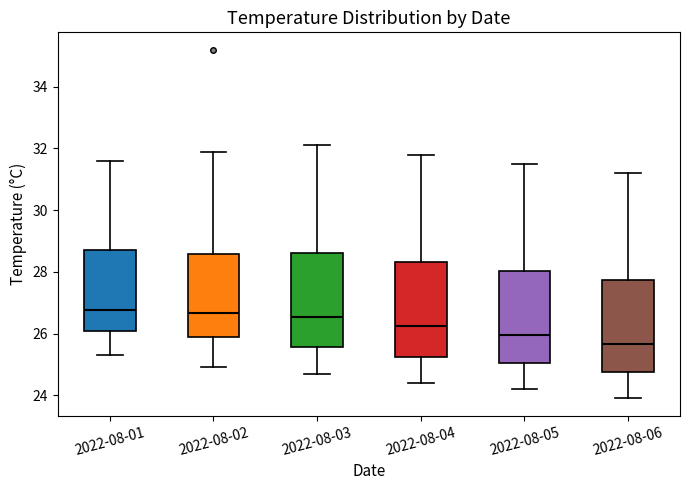

Reading left to right, transcribe this box plot: for each box, give where its median line is, the range the box spans, and where its two whiskers end, as read against the y-axis. The values are not printed on the chart, so give them approximately, as read against the axis.

2022-08-01: median 26.8, box 26.0 to 28.8, whiskers 25.4 to 31.6
2022-08-02: median 26.6, box 26.0 to 28.6, whiskers 25.0 to 32.0
2022-08-03: median 26.6, box 25.6 to 28.6, whiskers 24.8 to 32.2
2022-08-04: median 26.2, box 25.2 to 28.4, whiskers 24.4 to 31.8
2022-08-05: median 26.0, box 25.0 to 28.0, whiskers 24.2 to 31.6
2022-08-06: median 25.6, box 24.8 to 27.8, whiskers 24.0 to 31.2